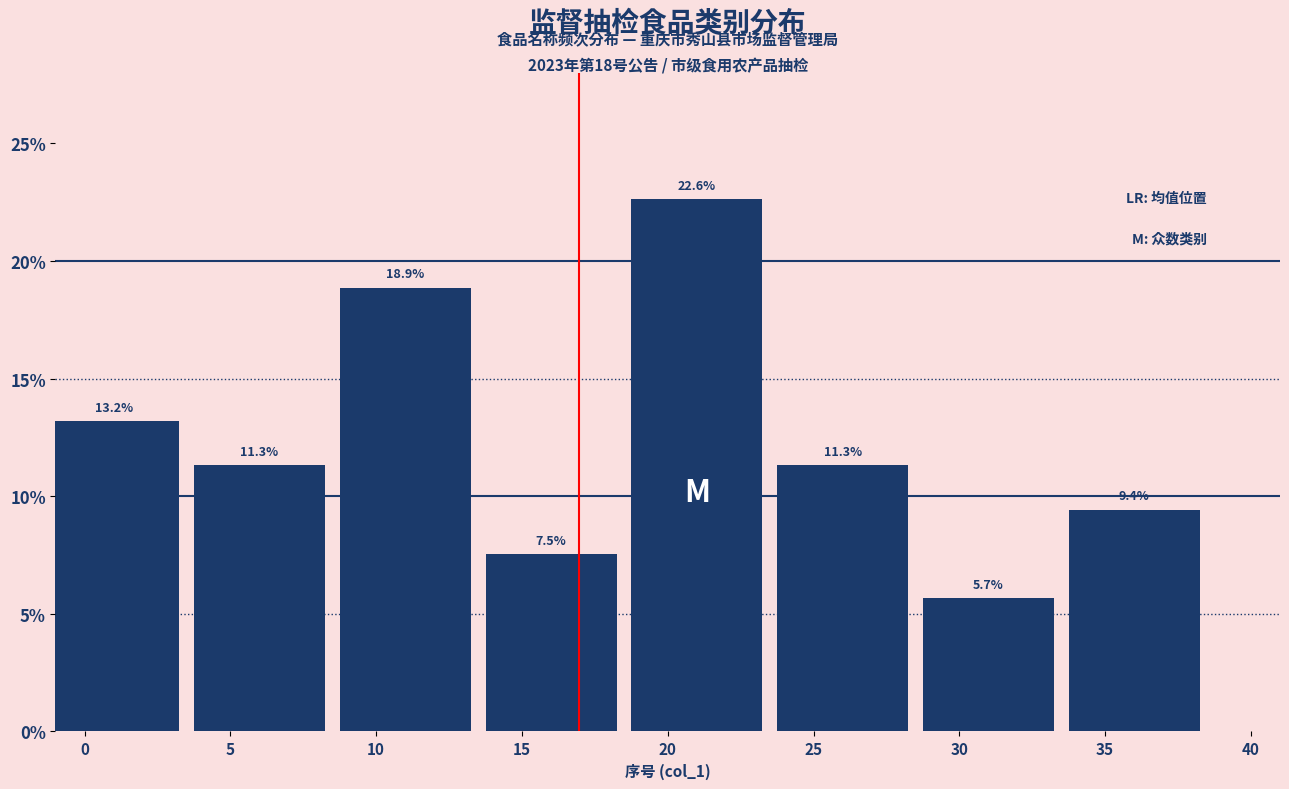

Reading right to left, what are all the values shown in this chart?

9.4	5.7	11.3	22.6	7.5	18.9	11.3	13.2